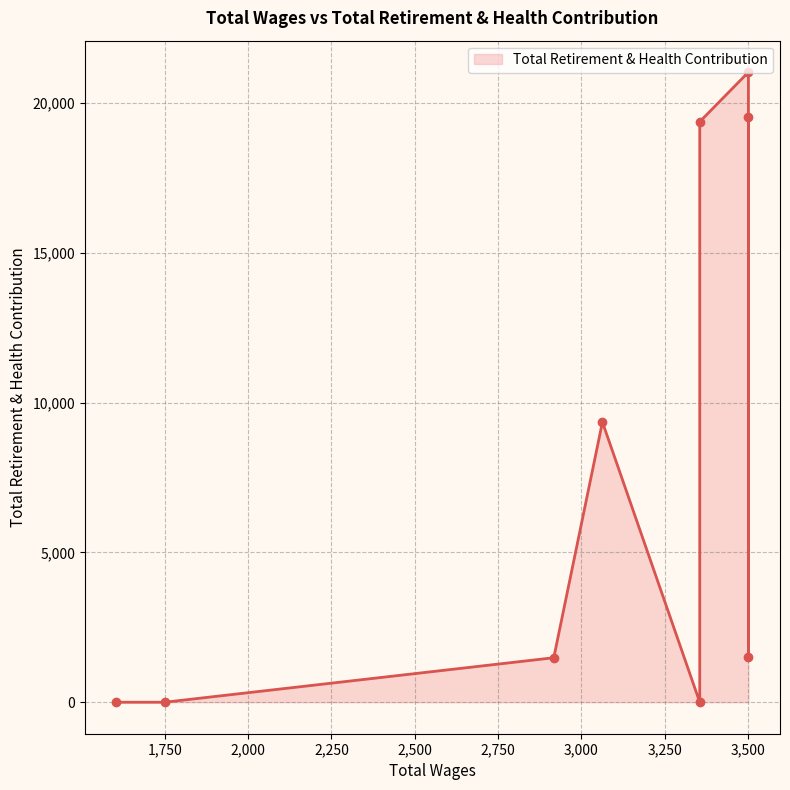

What is the sum of the values at 3063.0 and 3501.0?

10852